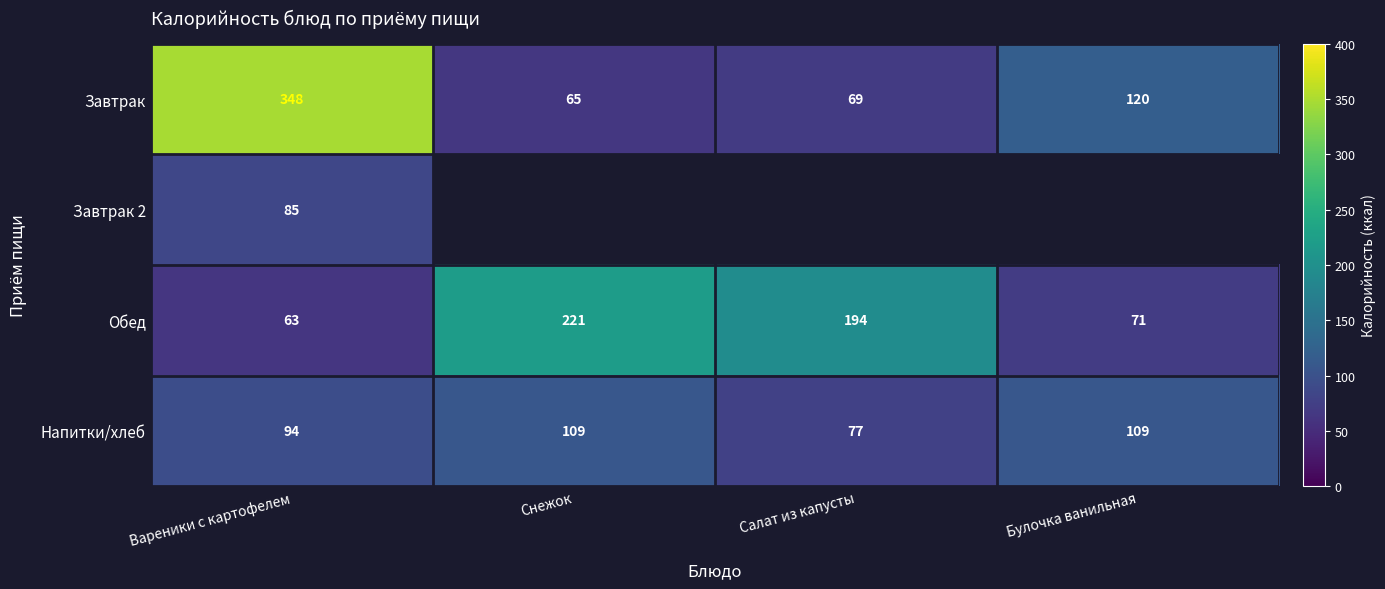

At which label is Напитки/хлеб closest to 93?

Вареники с картофелем